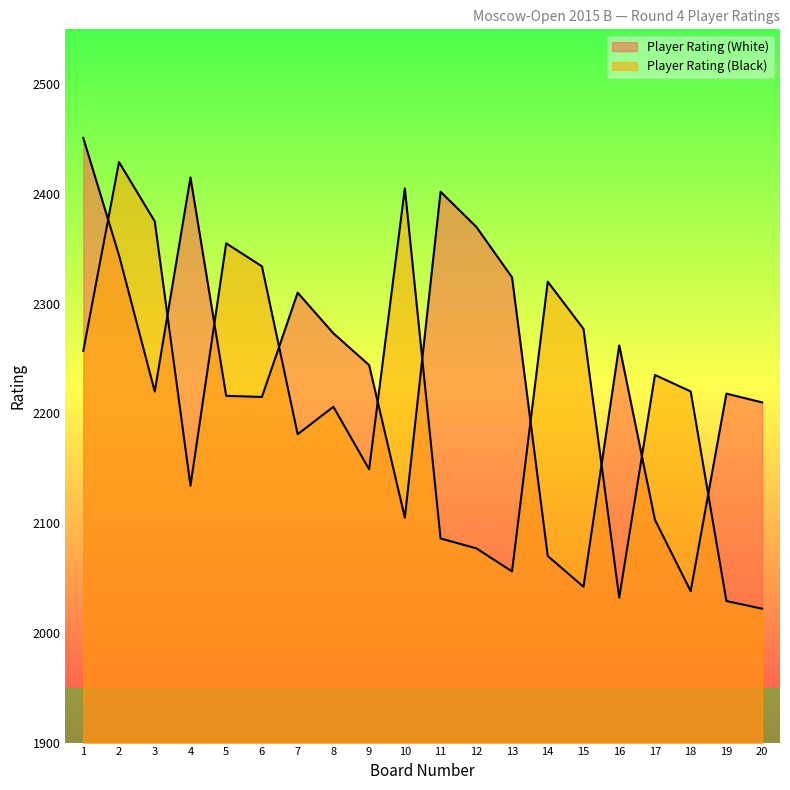

What is the sum of the Player Rating (White) values at 4 and 16?

4677